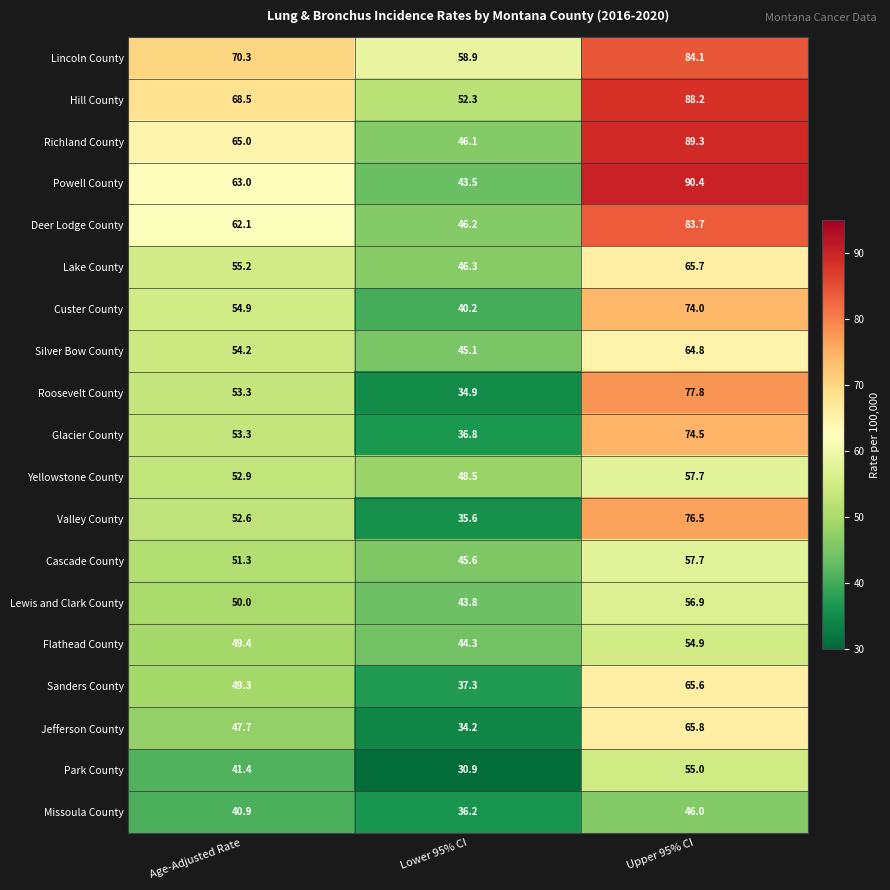

Rank the categories by Yellowstone County value from highest to lowest.

Upper 95% CI, Age-Adjusted Rate, Lower 95% CI